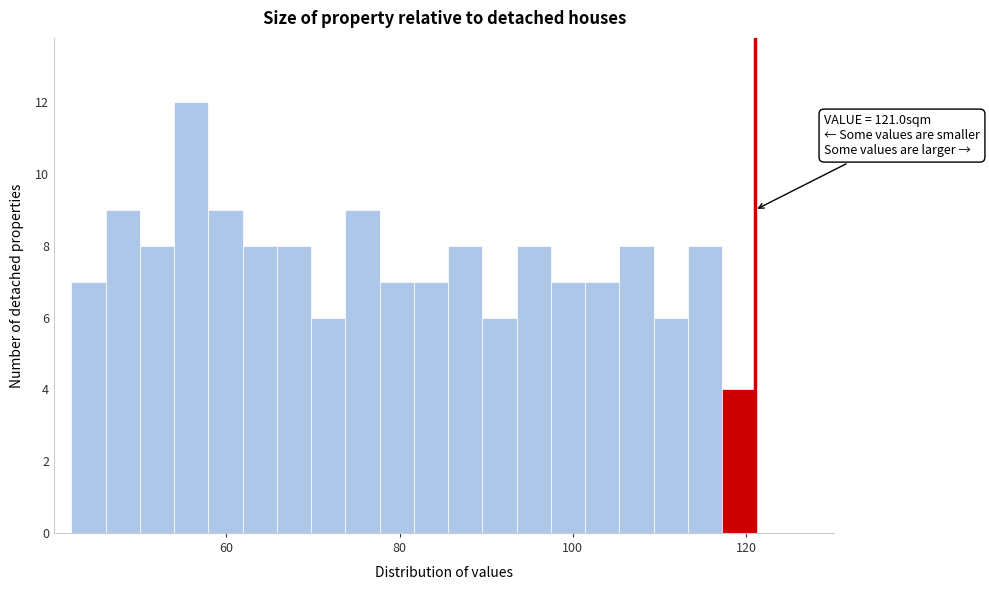

Read against the x-axis, roughly where is the centre of the tallest bar?

56